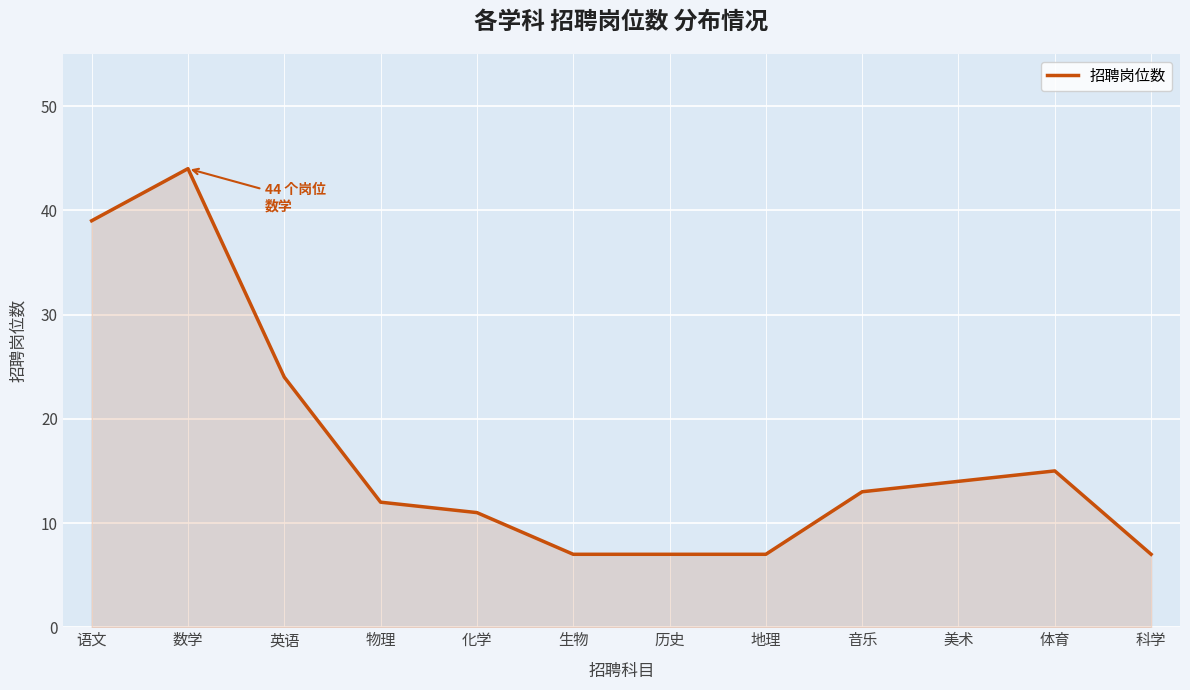

Reading left to right, list all the values displayed in this chart.

39	44	24	12	11	7	7	7	13	14	15	7